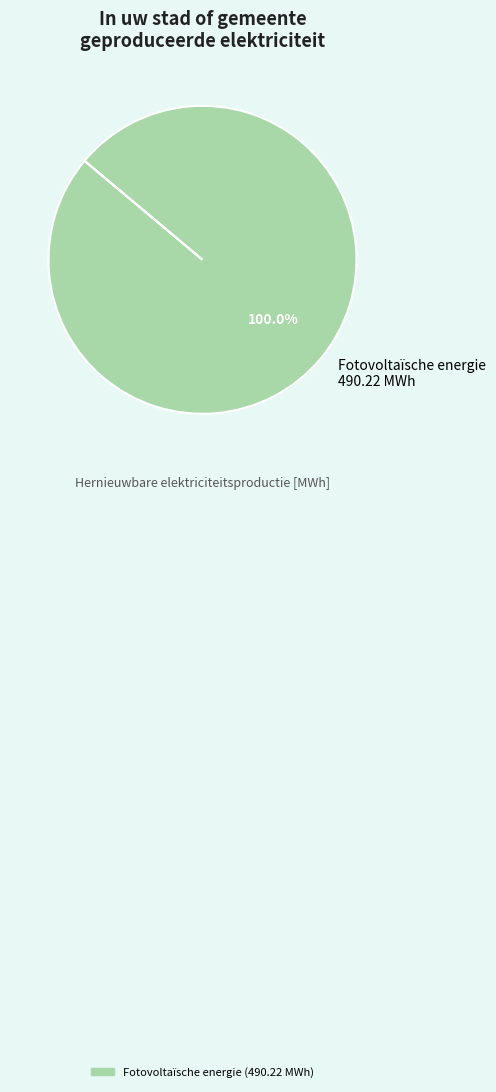

How many segments does this pie chart have?

1